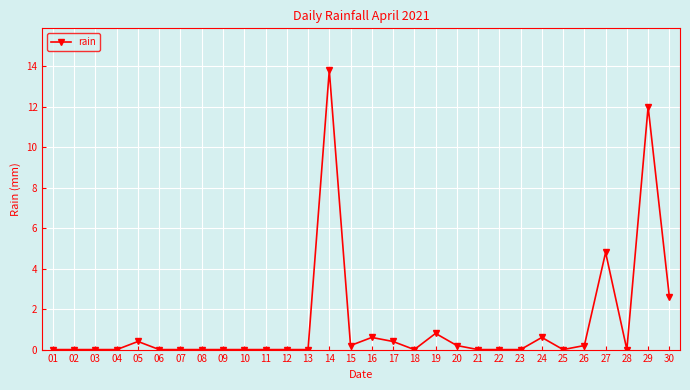

At which category does the chart reach its peak across all series?

14